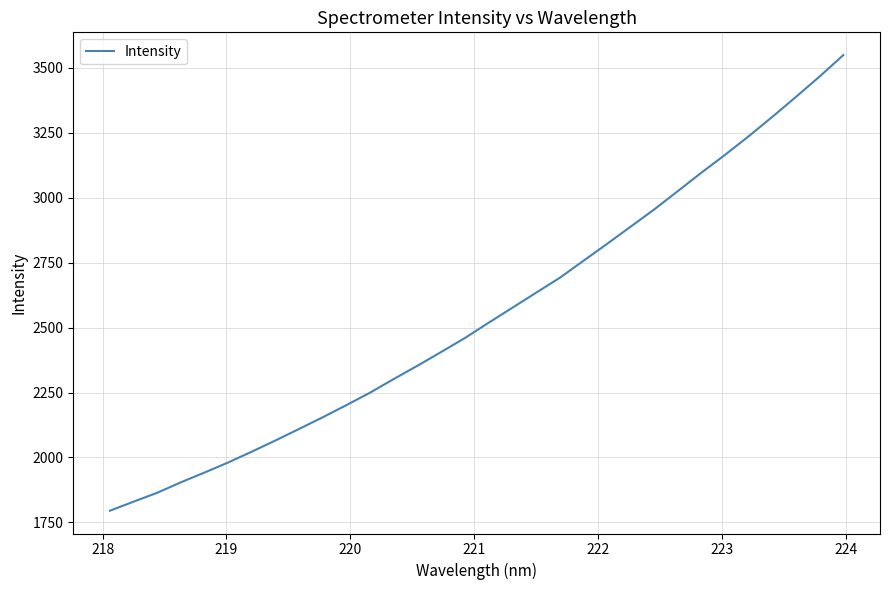

What is the greatest value displayed?

3549.1